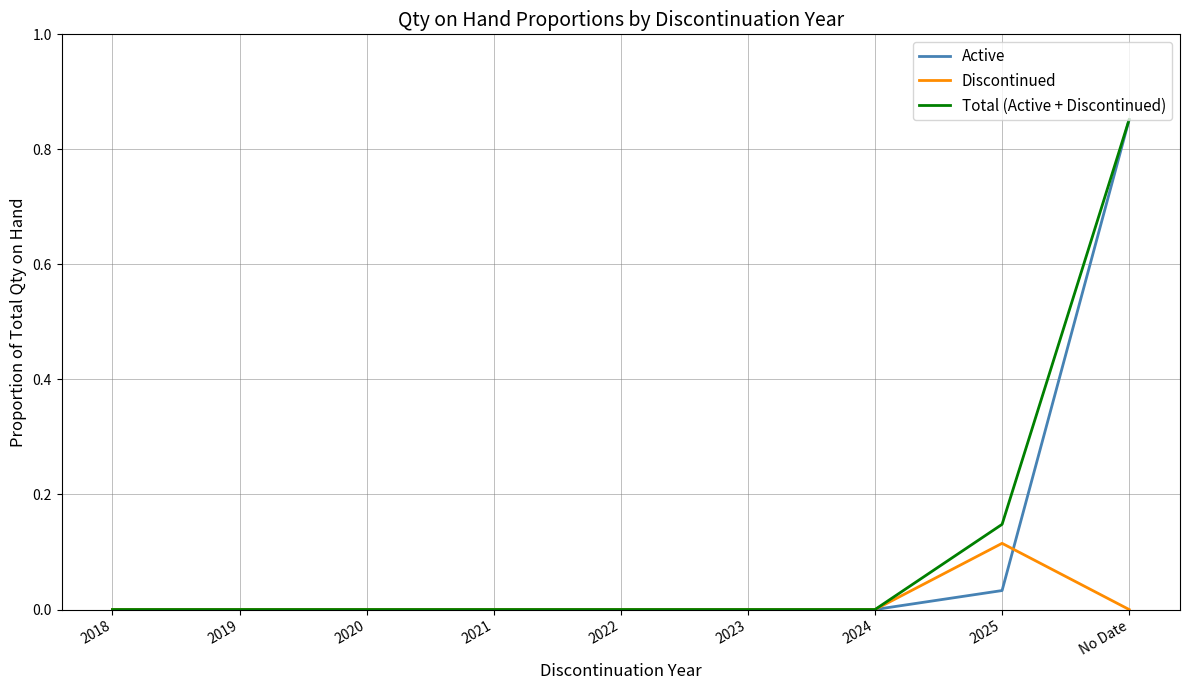

The value of Discontinued at 2020 is 0.1. True or false?

False